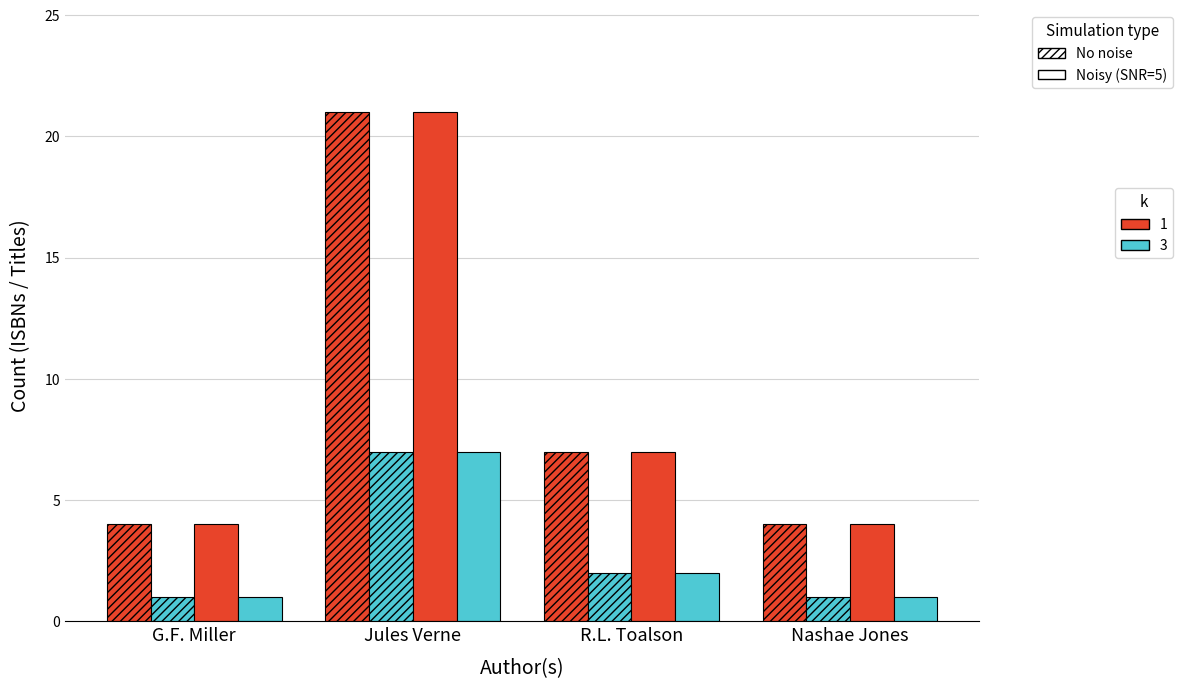

How many bars are there in total?

16